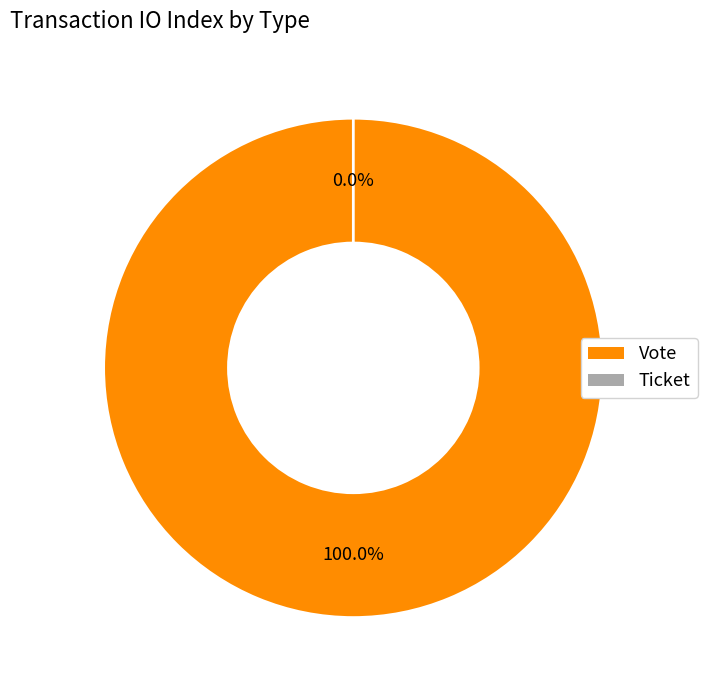

What is the largest slice in the pie chart?

Vote